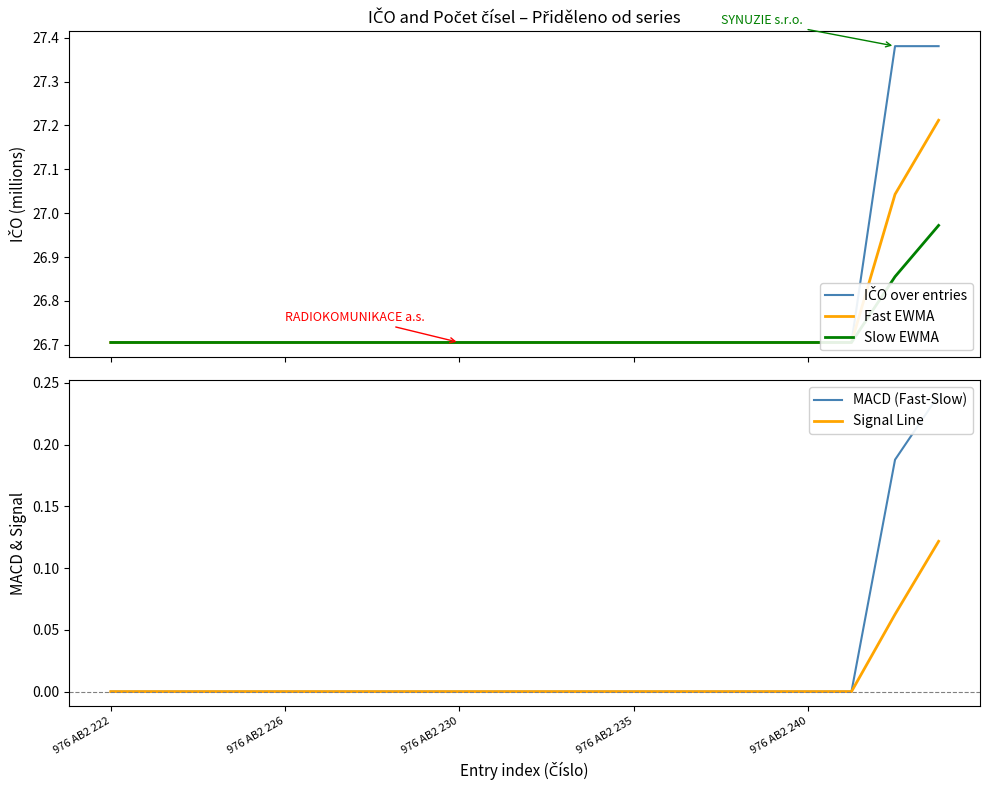

True or false: IČO over entries has more than 1 interior local peaks.

False